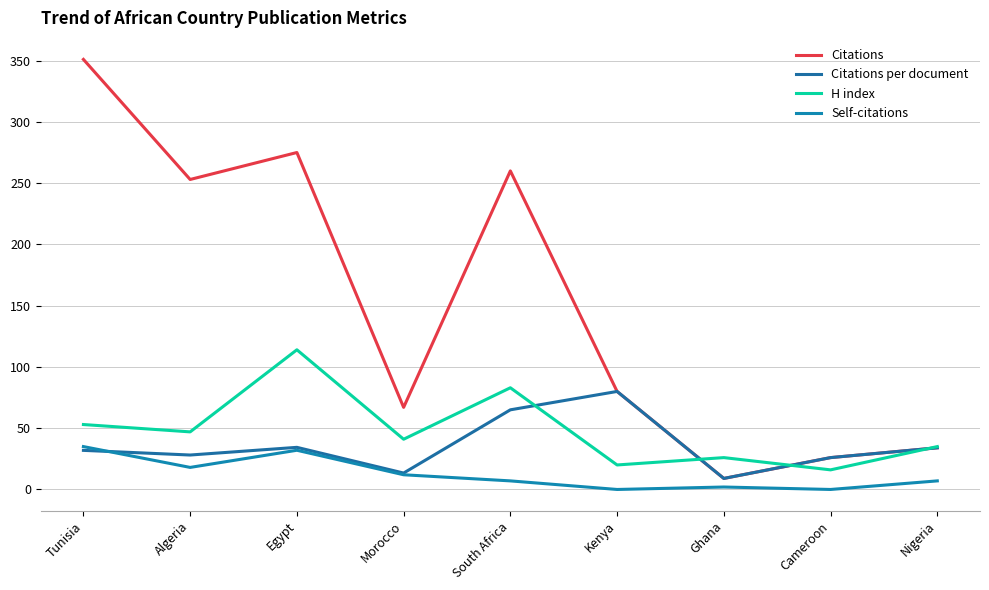

True or false: Citations has a value of 561.1 at Tunisia.

False